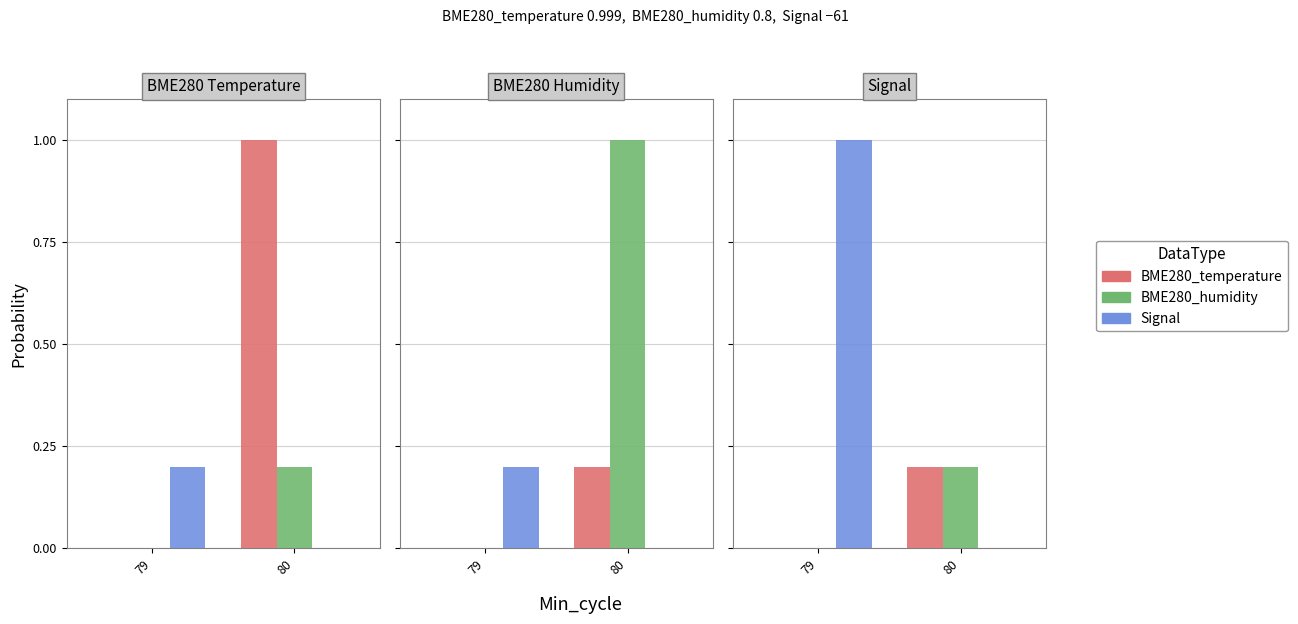

Which series has the widest spread of values?

Signal